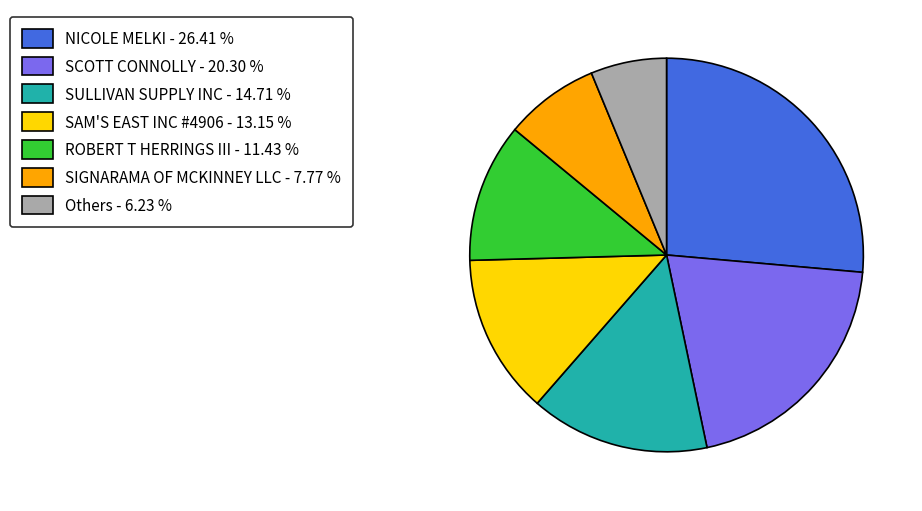

Which has a higher value, Others - 6.23 % or SIGNARAMA OF MCKINNEY LLC - 7.77 %?

SIGNARAMA OF MCKINNEY LLC - 7.77 %